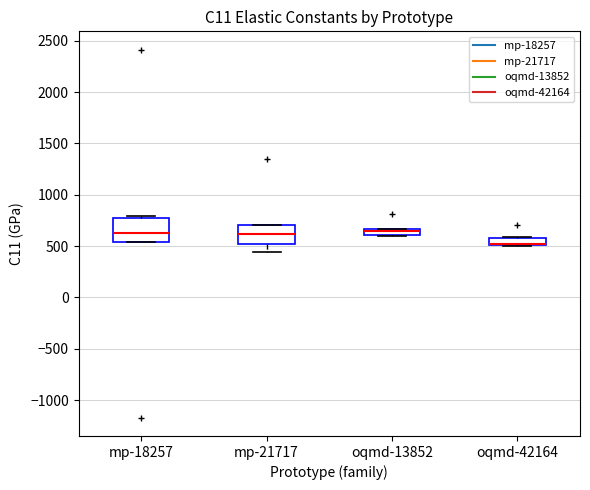

Where is the upper edge of the box for oqmd-42164 on the y-axis? The values are not printed on the chart, so give them approximately, as read against the axis.

600